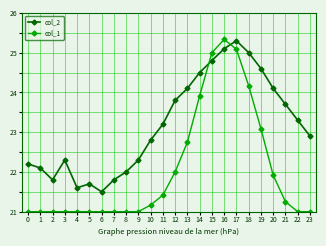

Which series has the largest total across all categories?

col_2